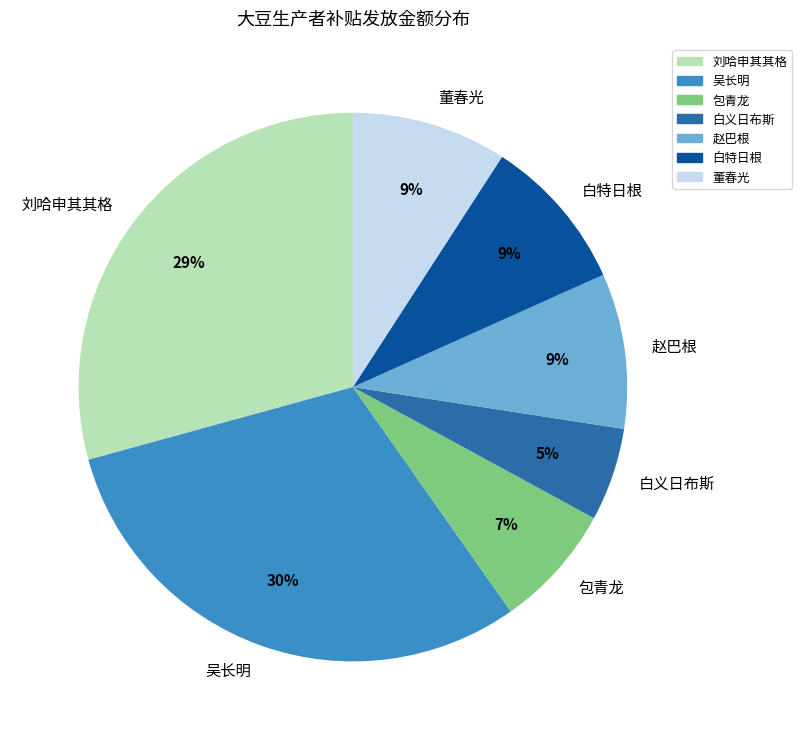

What is the largest slice in the pie chart?

吴长明